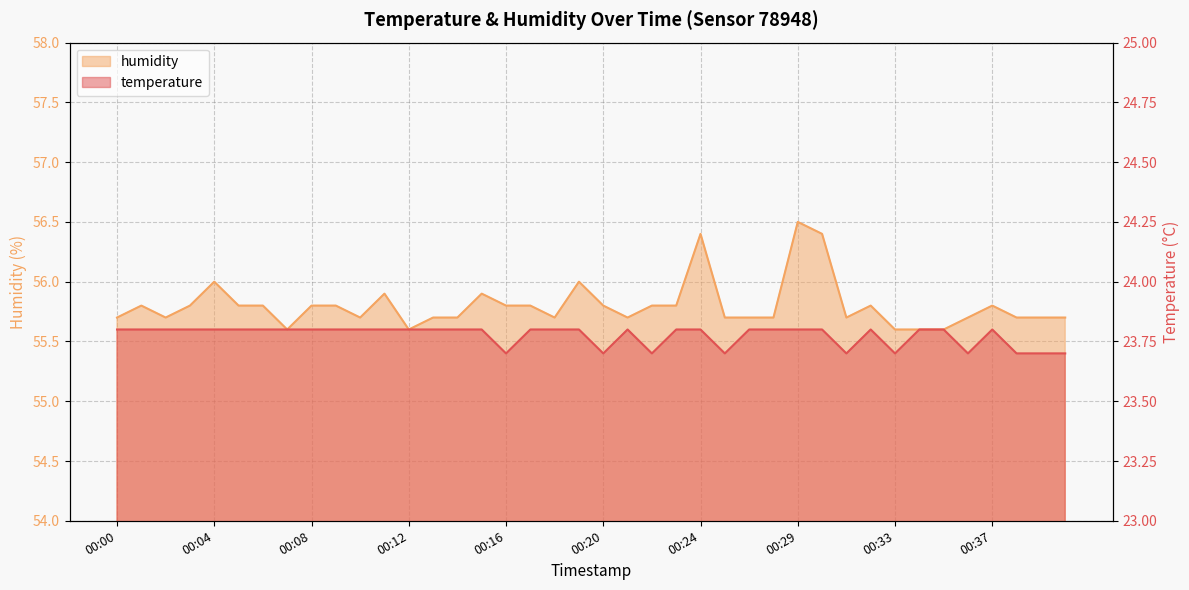

Rank the categories by humidity value from highest to lowest.

00:29, 00:24, 00:30, 00:04, 00:19, 00:11, 00:15, 00:01, 00:03, 00:05, 00:06, 00:08, 00:09, 00:16, 00:17, 00:20, 00:22, 00:23, 00:32, 00:37, 00:00, 00:02, 00:10, 00:13, 00:14, 00:18, 00:21, 00:26, 00:27, 00:28, 00:31, 00:36, 00:38, 00:39, 00:40, 00:07, 00:12, 00:33, 00:34, 00:35